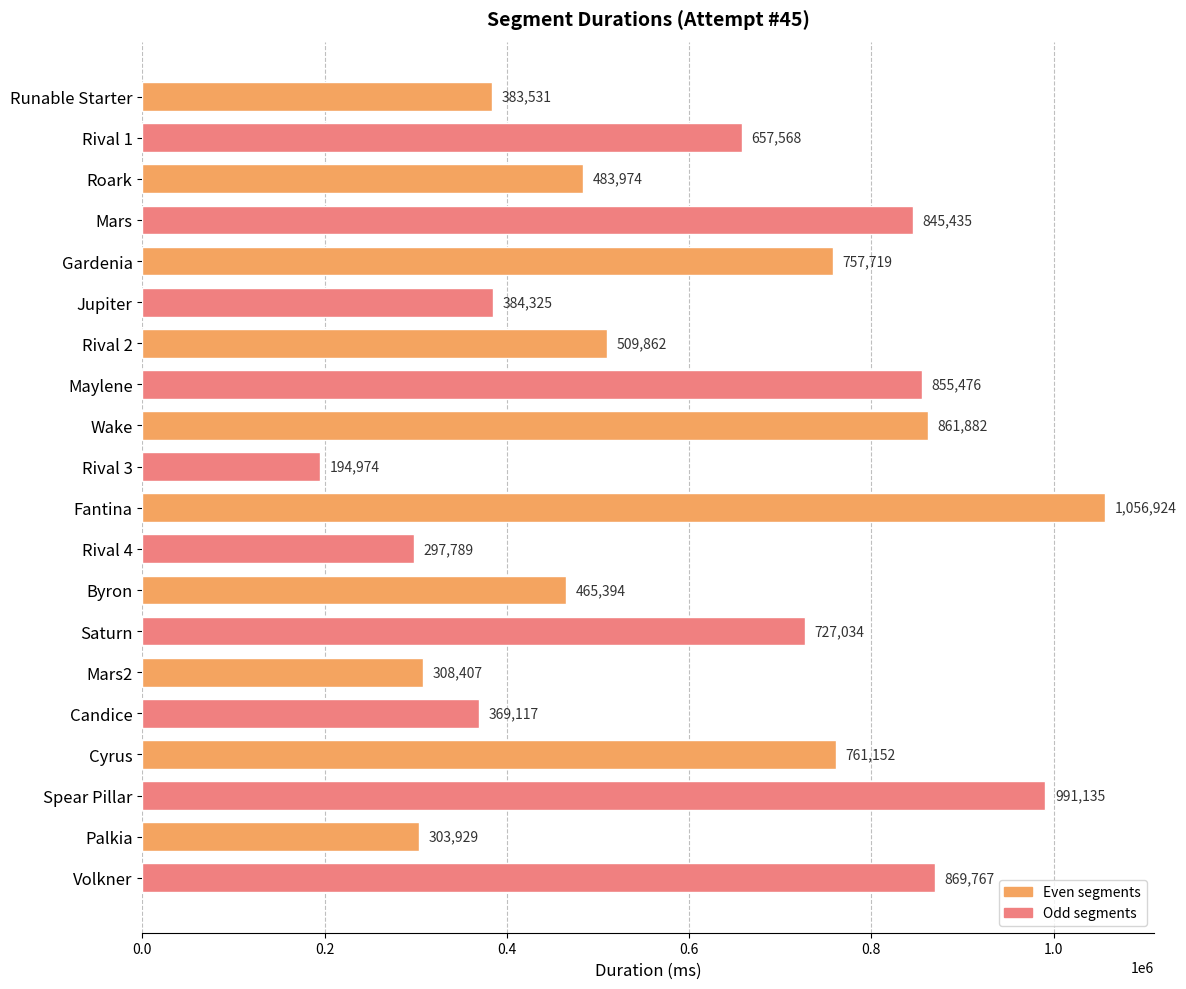

Are the bars horizontal?

Yes